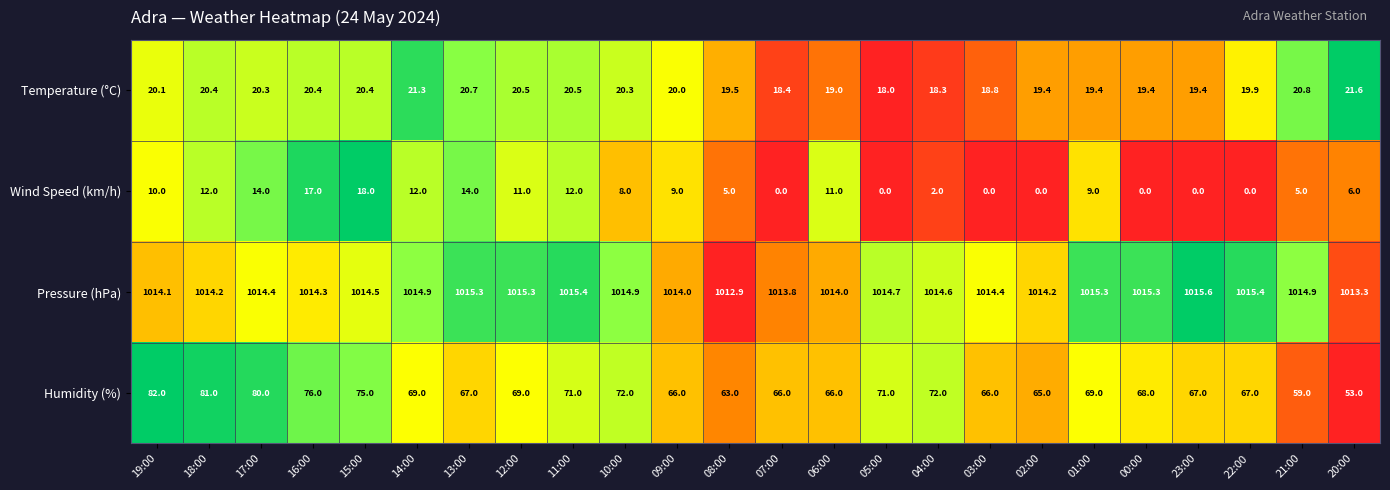

What is the maximum value shown in the chart?

1015.6